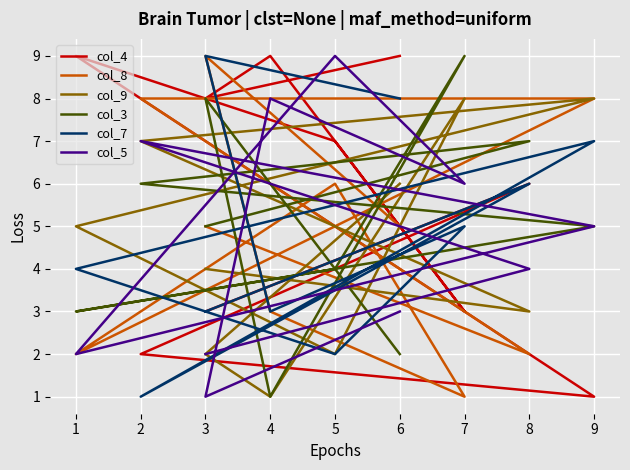

Is the value of col_7 at 4 greater than the value of col_3 at 2?

No